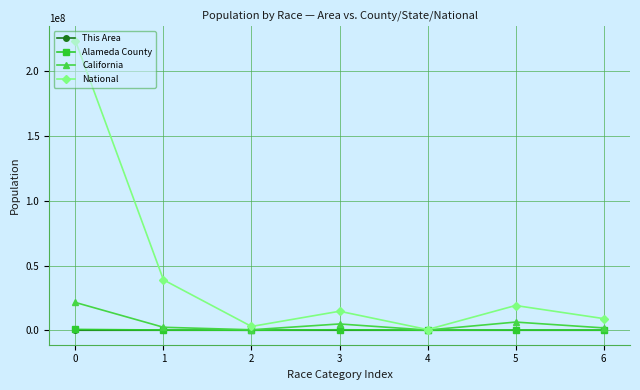

Which series has the largest total across all categories?

National